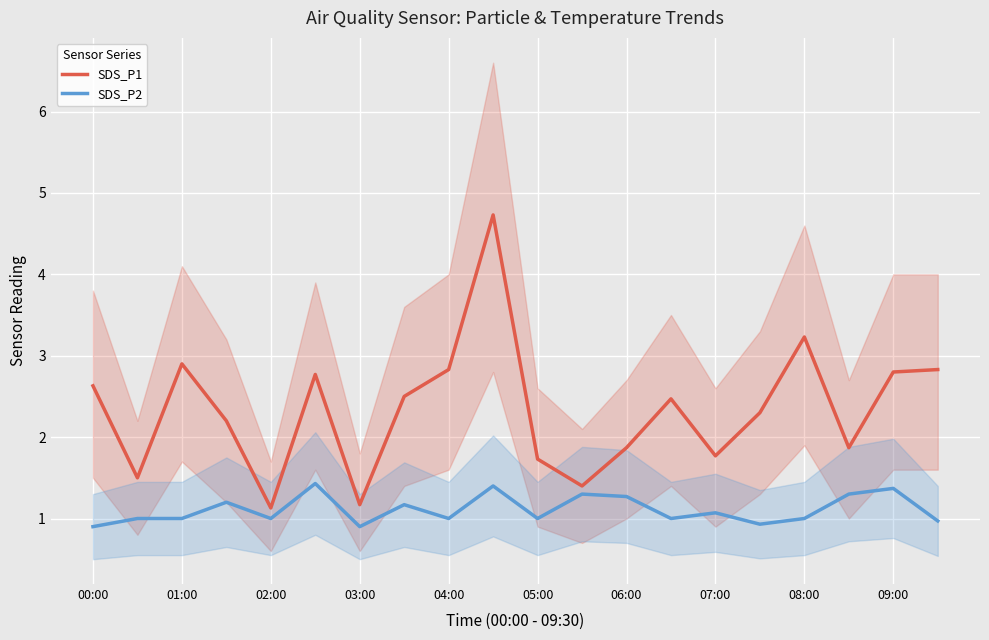

What is the maximum value for SDS_P2?

1.4